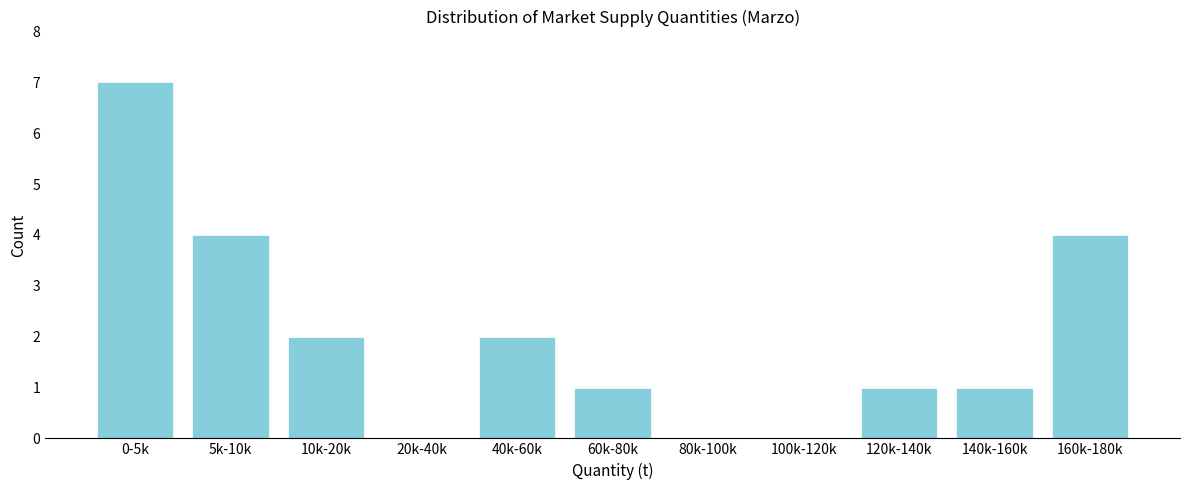

Reading left to right, extract all data points from this chart.

0-5k=7	5k-10k=4	10k-20k=2	20k-40k=0	40k-60k=2	60k-80k=1	80k-100k=0	100k-120k=0	120k-140k=1	140k-160k=1	160k-180k=4